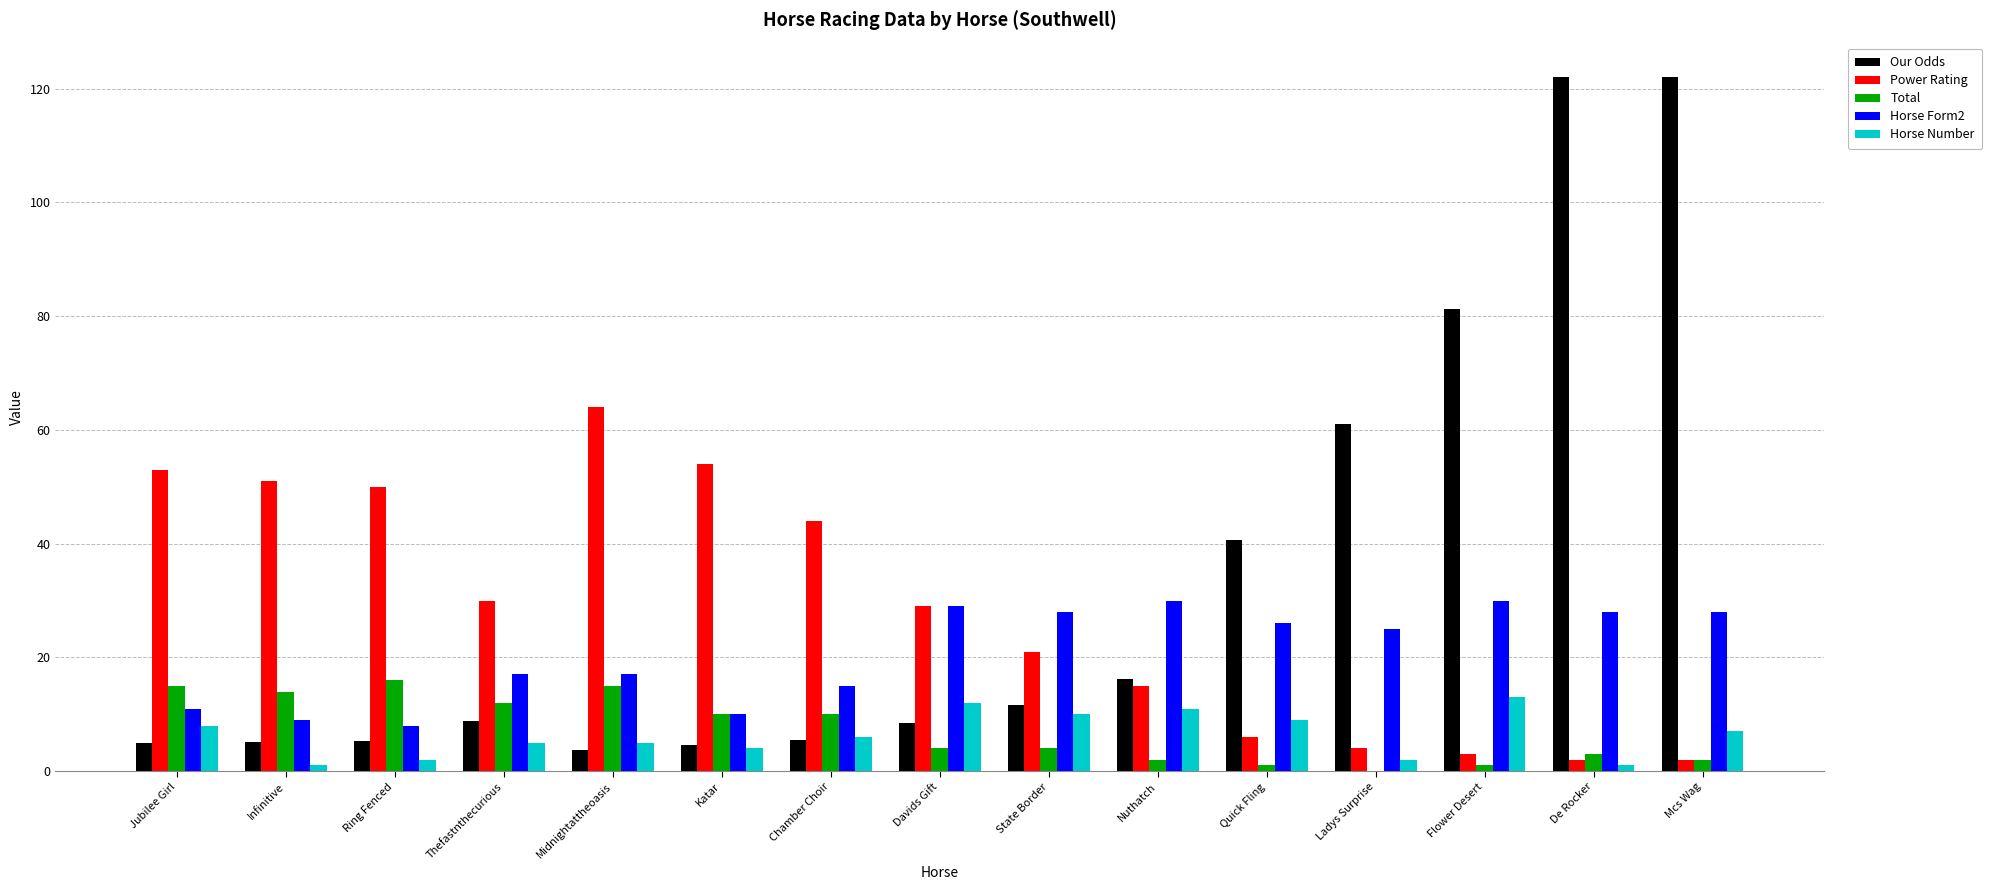

What is the greatest value displayed?

122.0